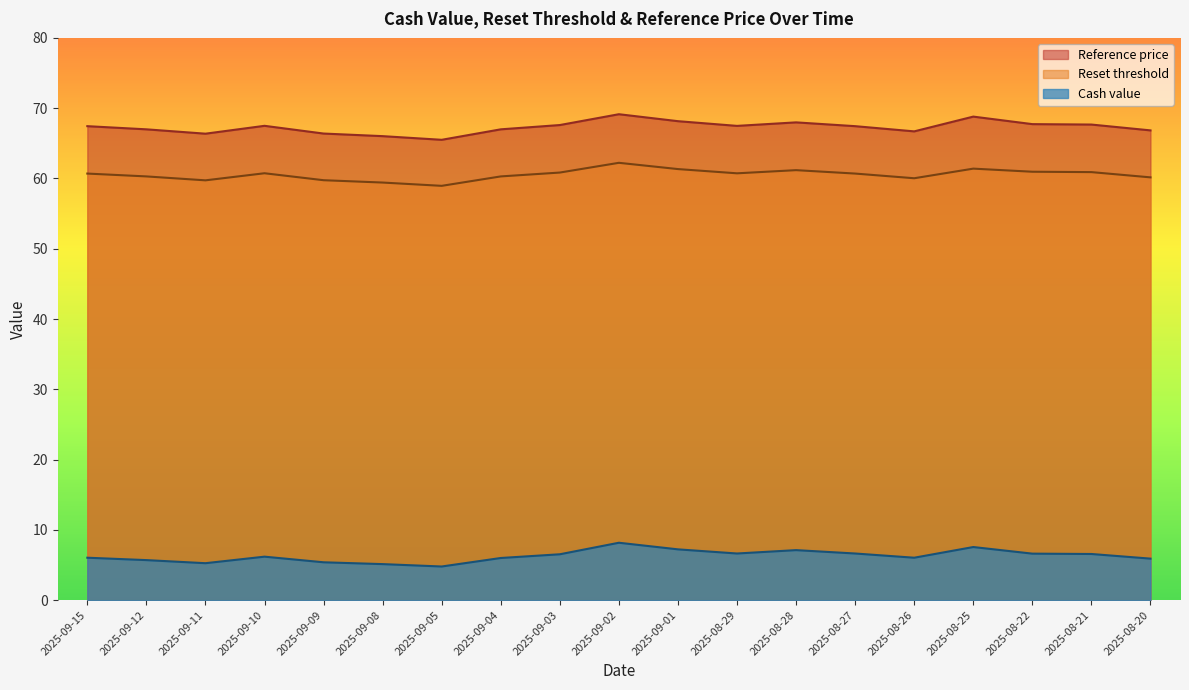

How many values in the Reset threshold series exceed 60?

15